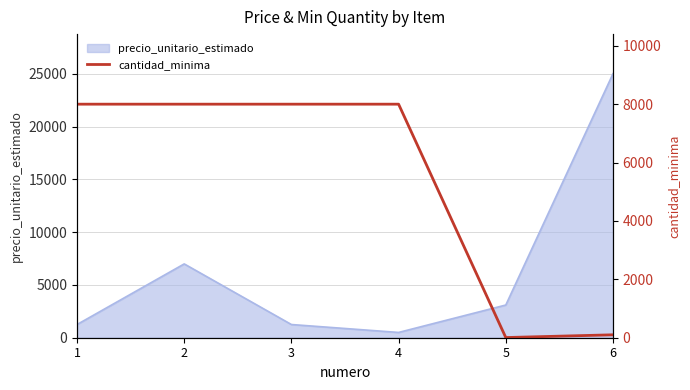

Is it true that the value at 6 is 148?

False